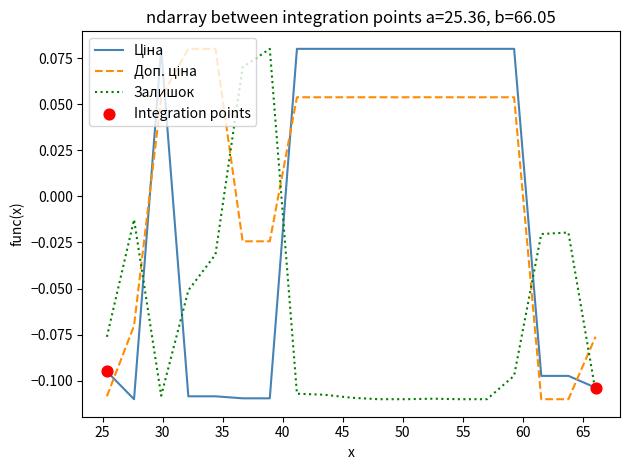

At how many categories does at least one series exceed 0?

14